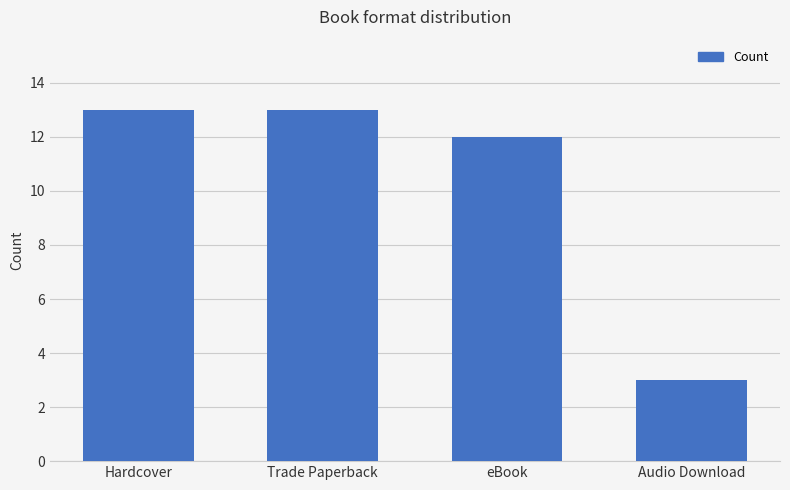

What is the label of the 4th bar from the right?

Hardcover